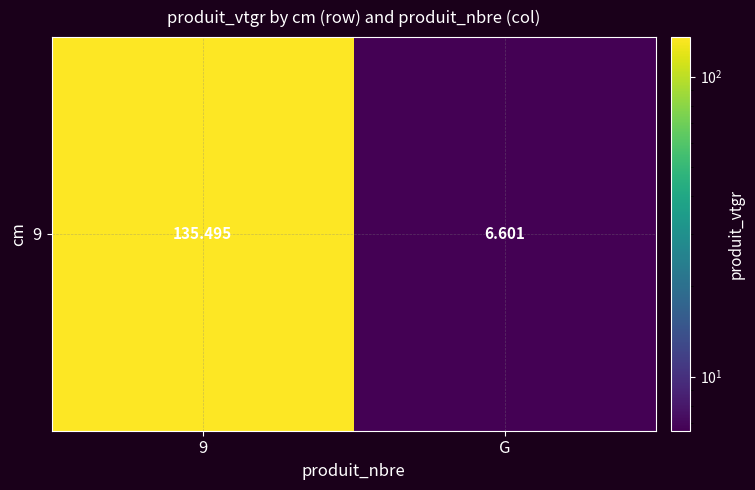

Reading left to right, extract all data points from this chart.

135.5	6.6